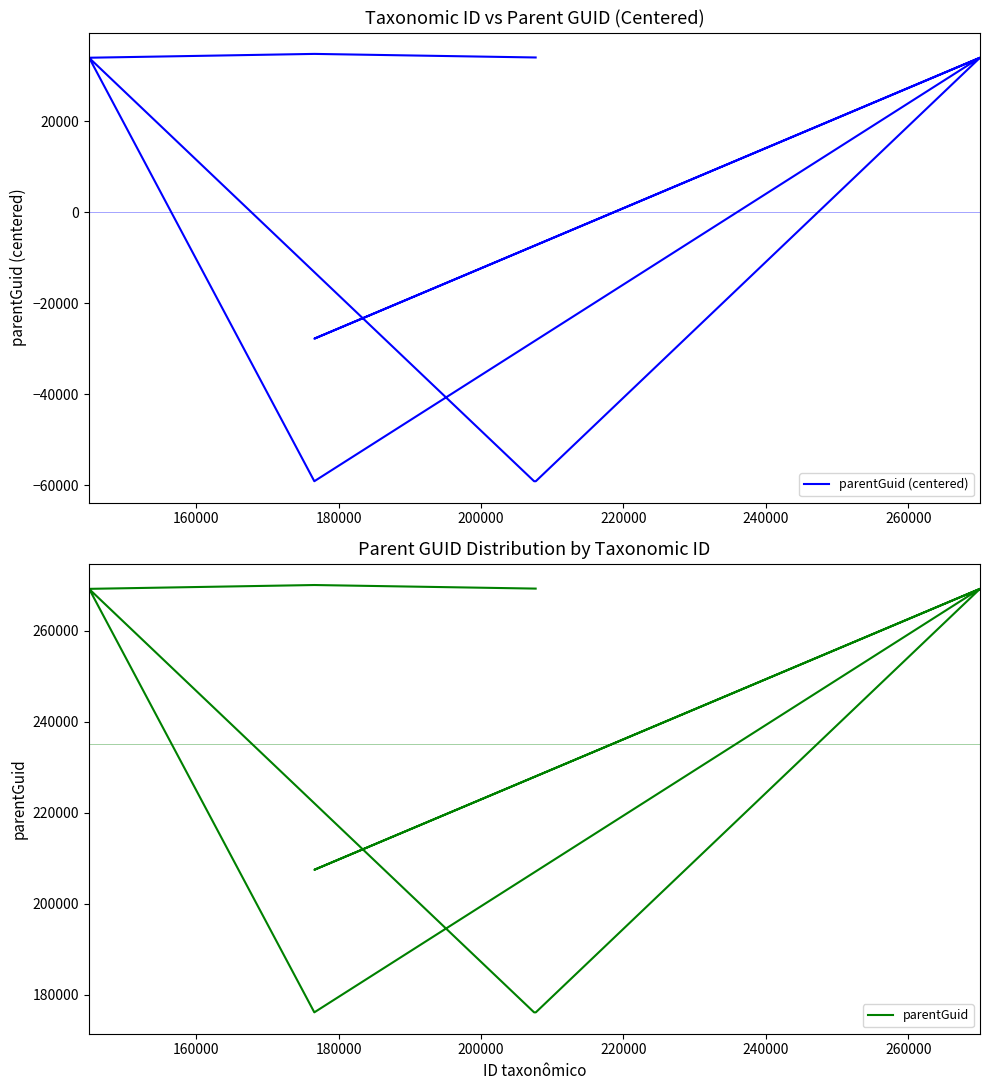

What is the minimum value shown in the chart?

-59092.5